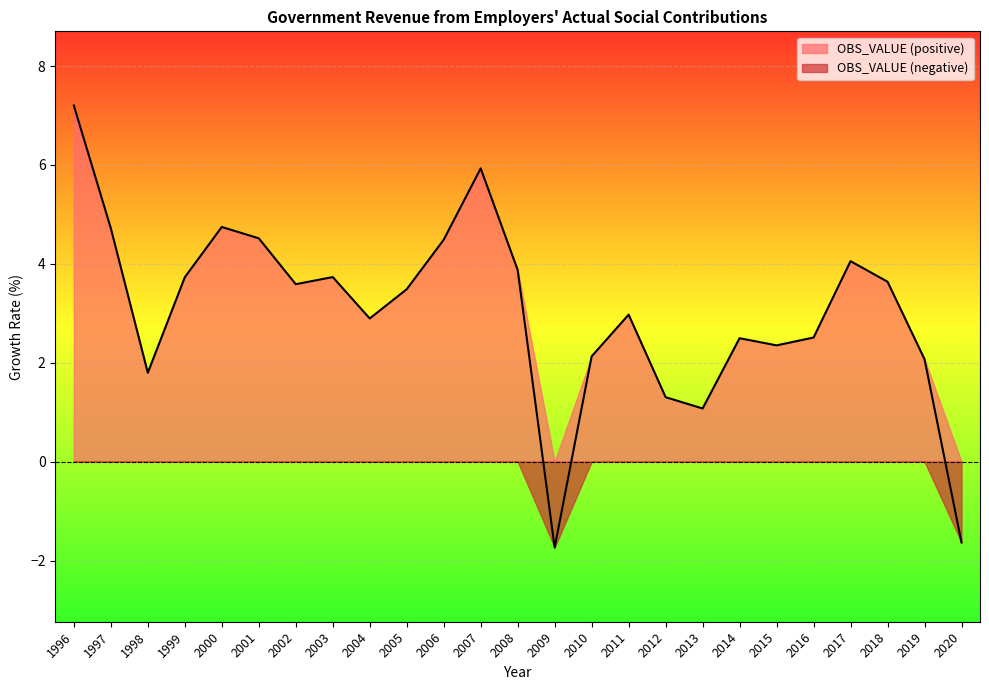

The value at 1996 is 7.2. True or false?

True